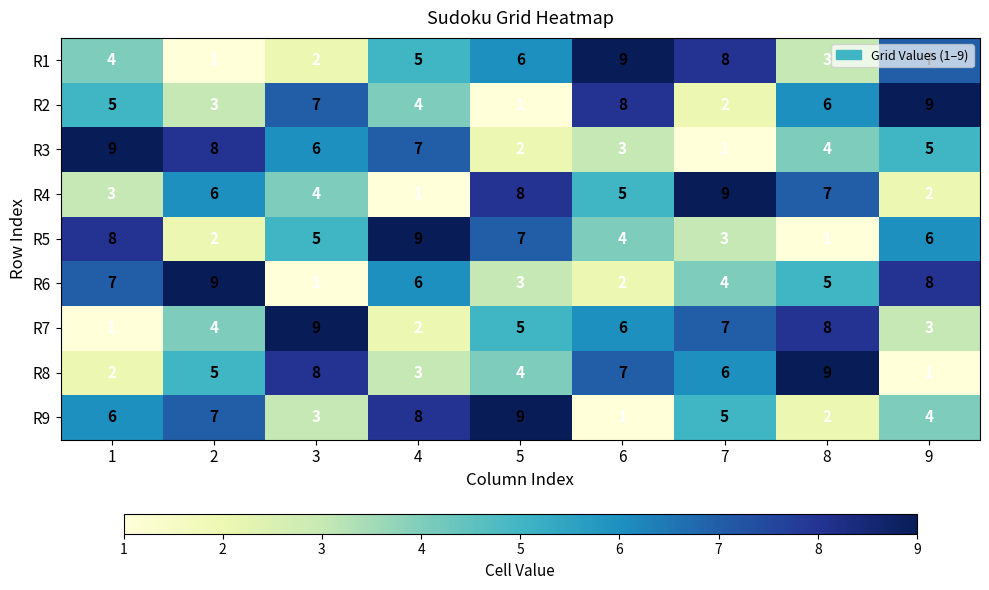

Which category has the lowest value in the R4 series?

4